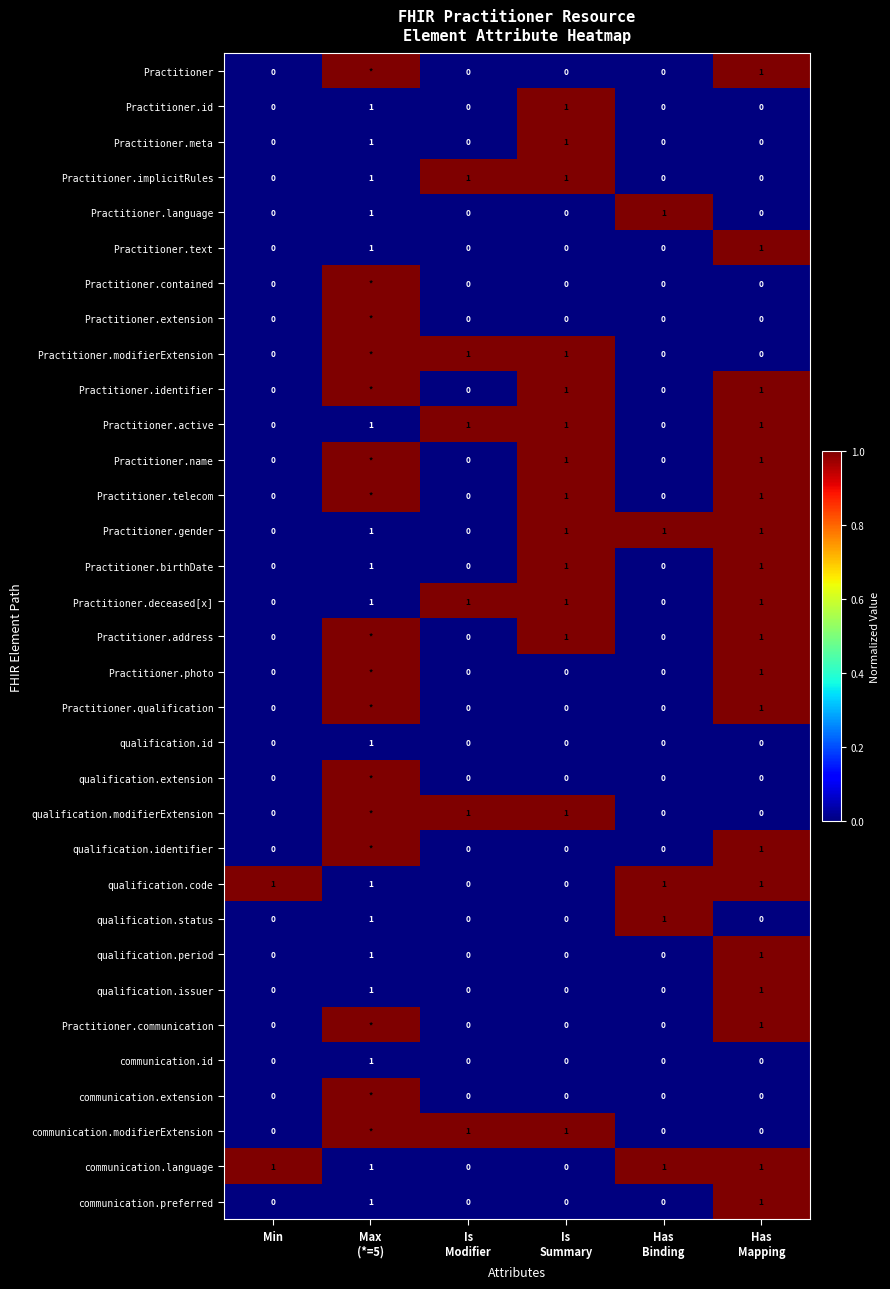

What is the spread (max minus min) of values at Min?

1